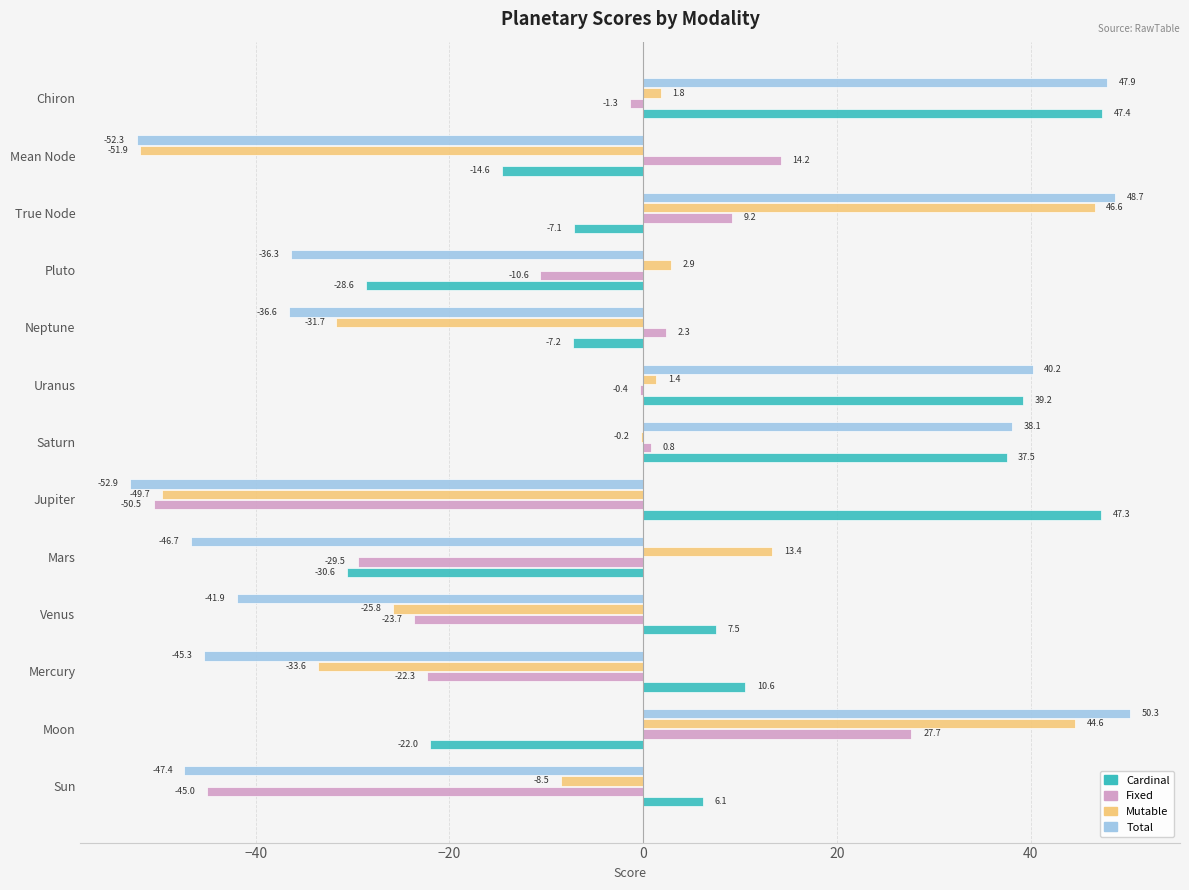

What are all the series names shown in the legend?

Cardinal, Fixed, Mutable, Total